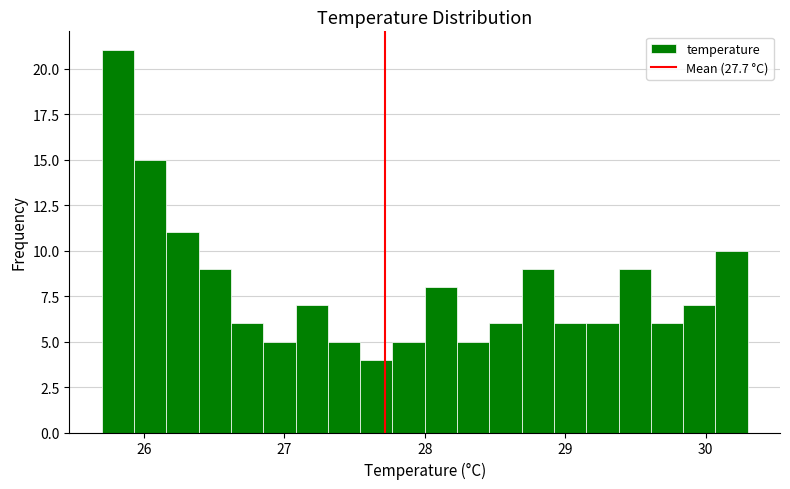

Around what value on the x-axis is the tallest bar? Give the approximate position of its centre, as read against the axis.

25.8